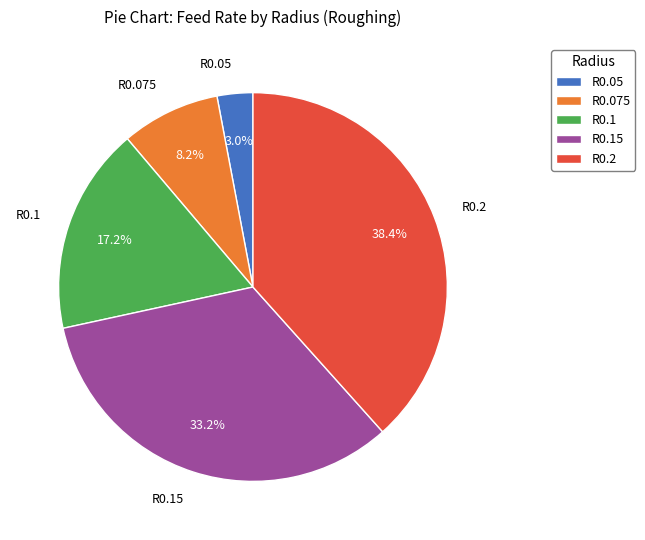

To the nearest percent, what is the difference between the largest and smallest slice percentages?

35%